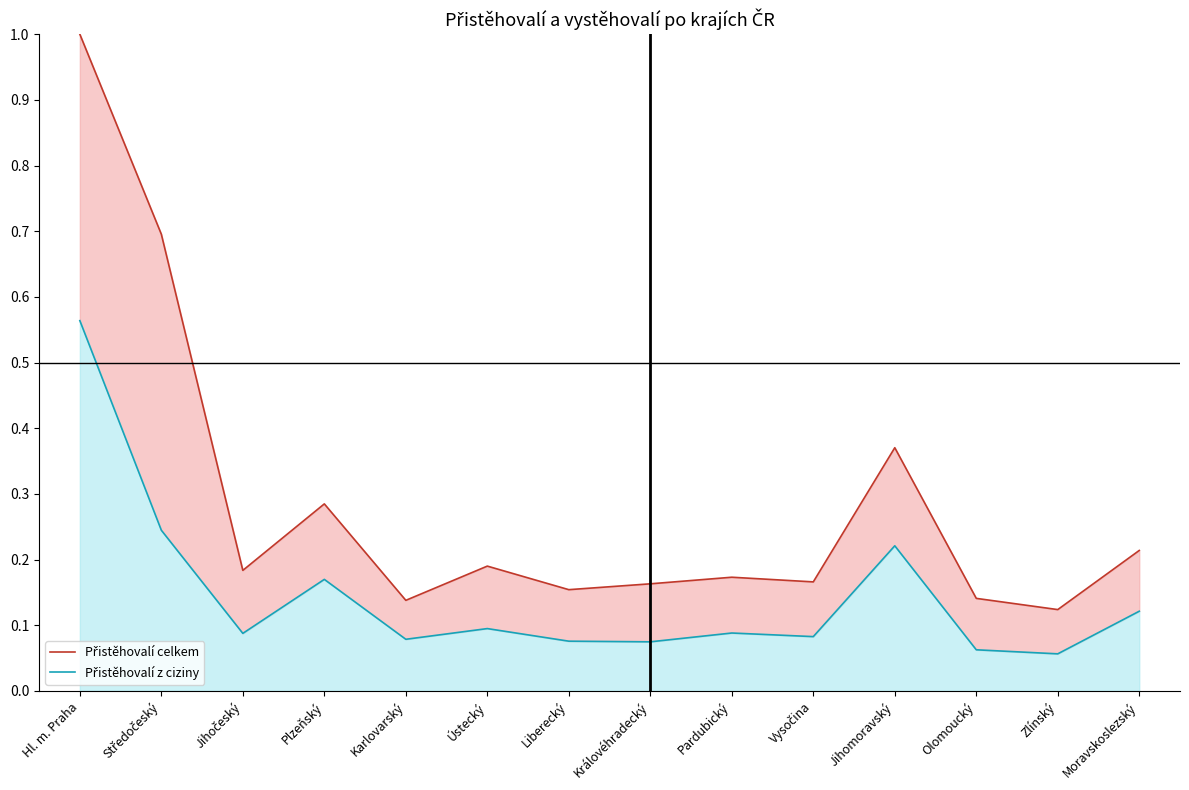

What is the maximum value shown in the chart?

1.0